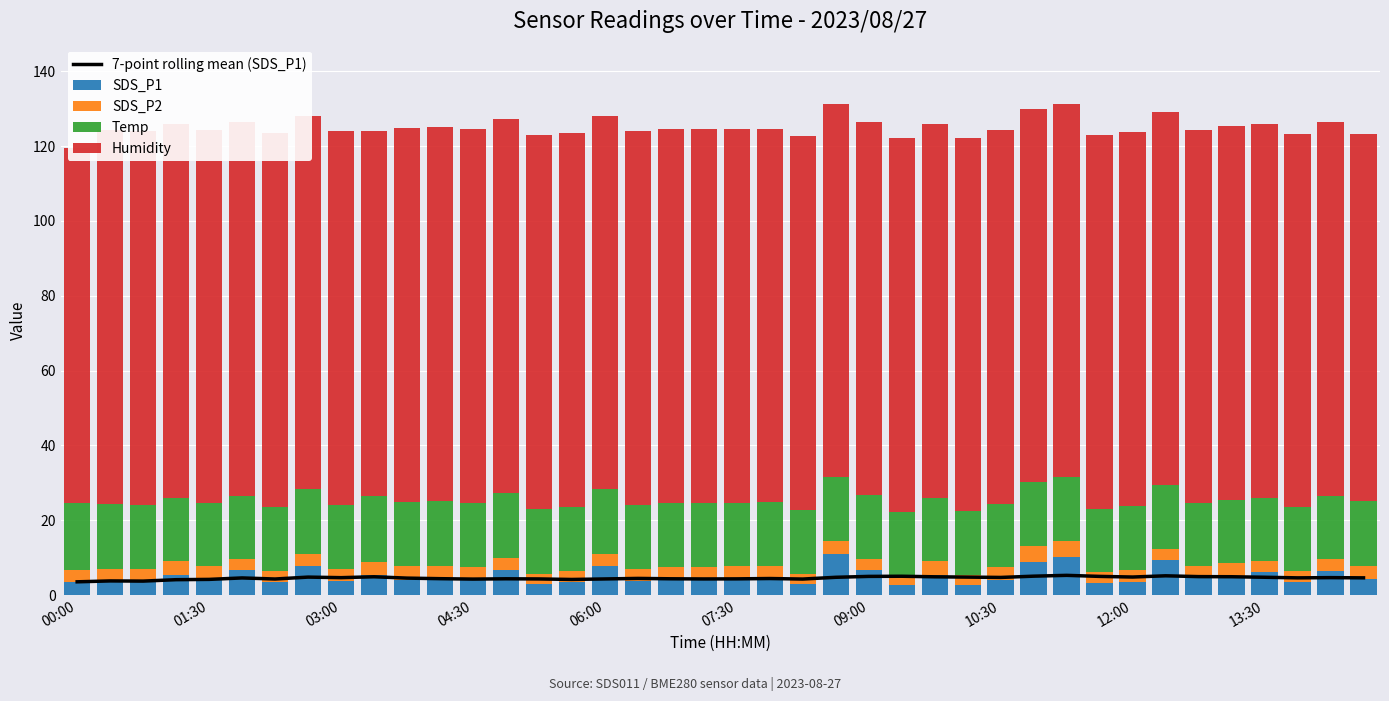

Is it true that SDS_P2 equals 3.0 at 33?

True